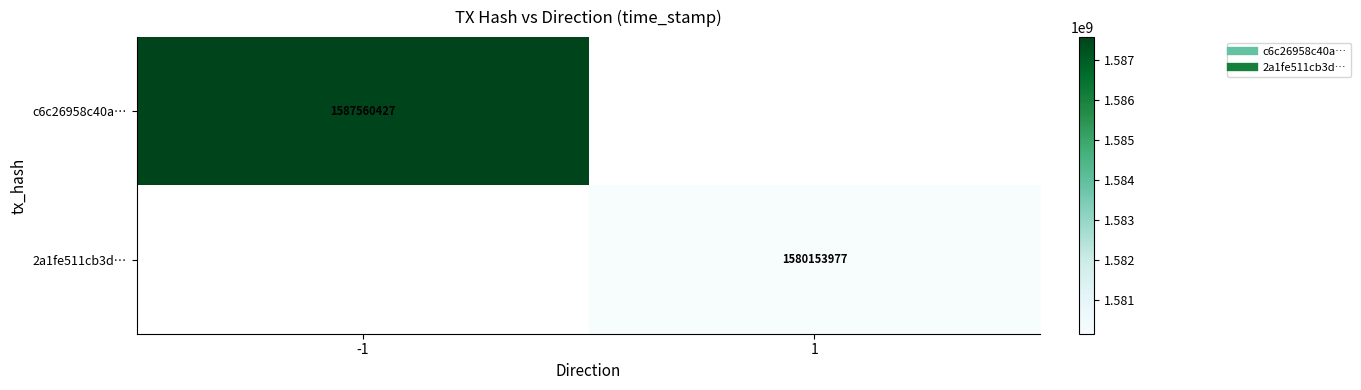

Is it true that 2a1fe511cb3d… equals 1580153977.0 at 1?

True